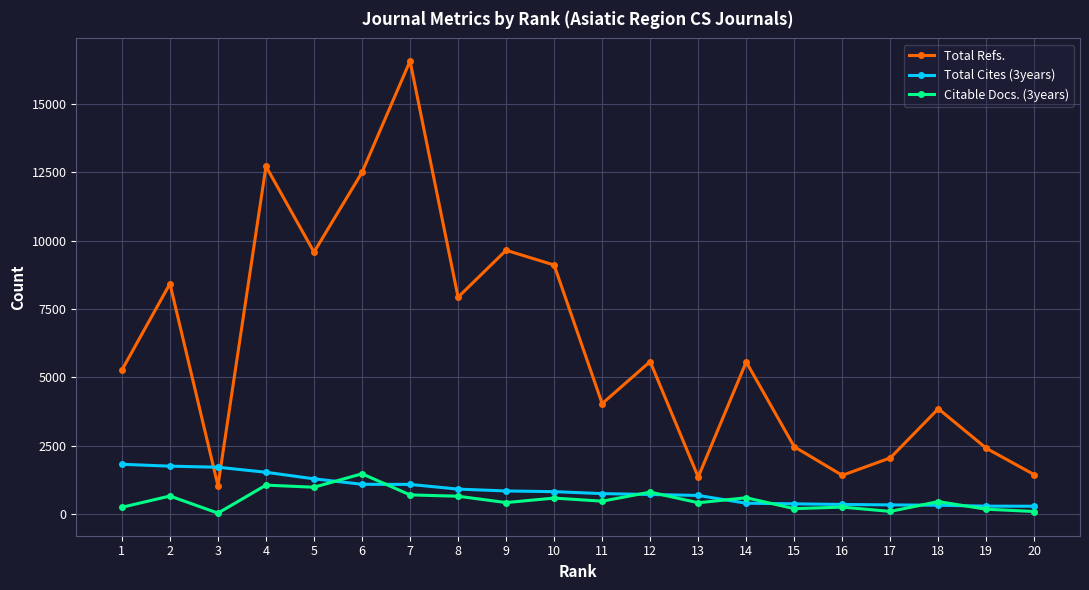

What is the highest value of the Citable Docs. (3years) series?

1481